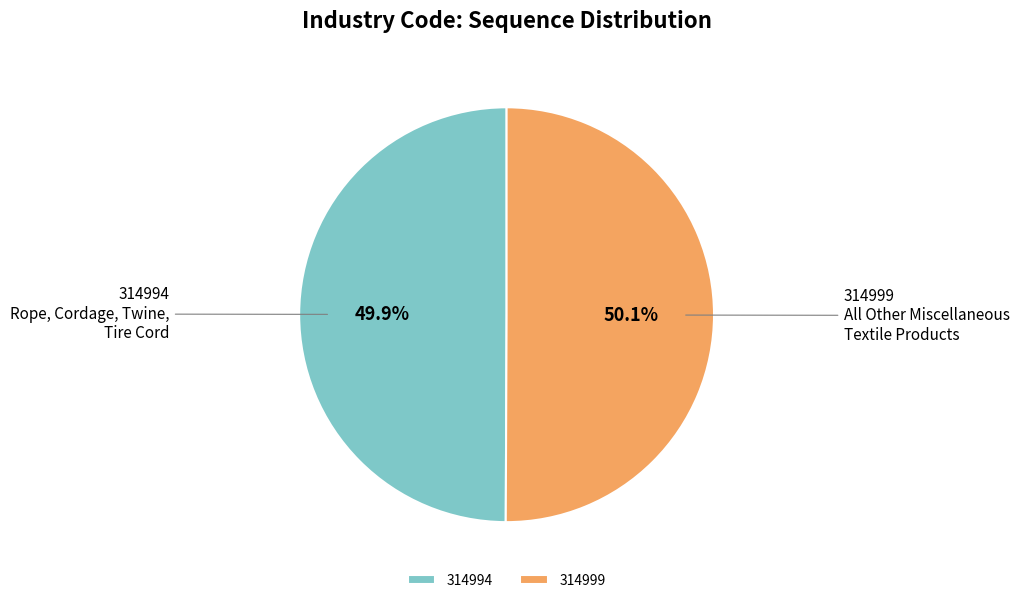

Approximately how many times larger is the value at 314994 compared to 314999?

1.0